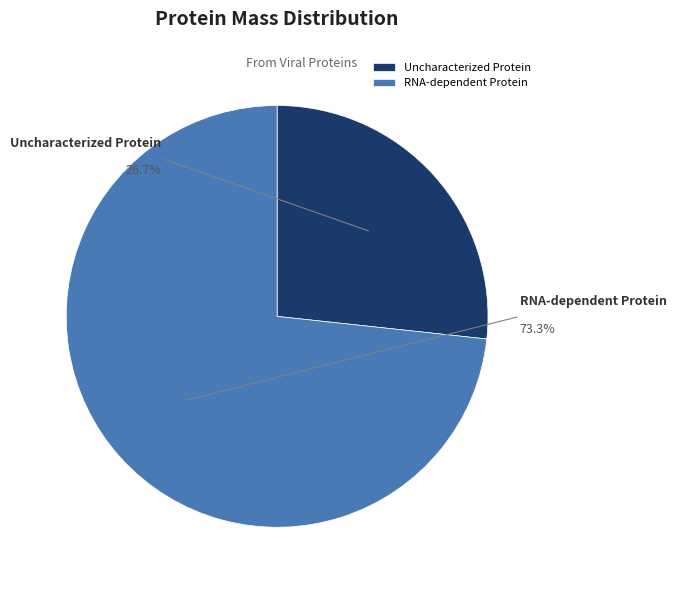

Count the number of slices in the pie.

2